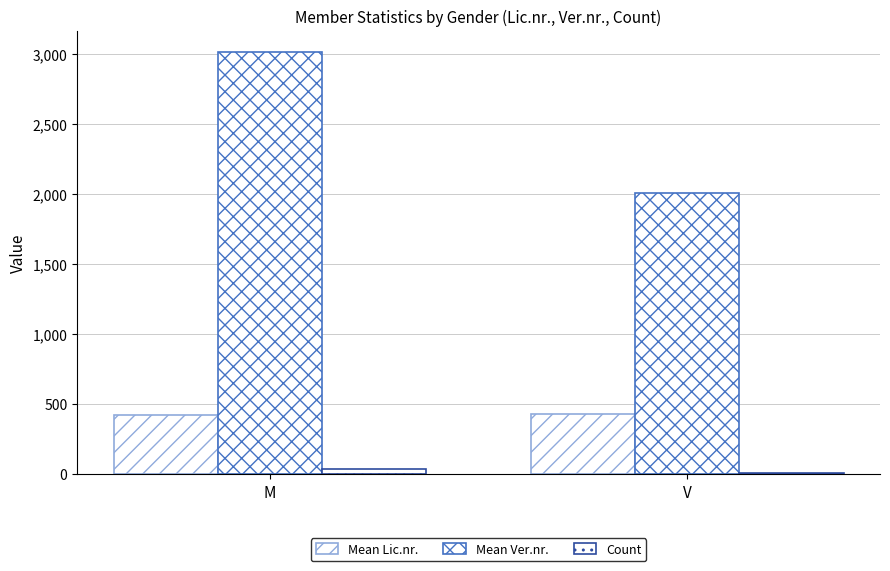

How many values in the Mean Lic.nr. series exceed 431?

1